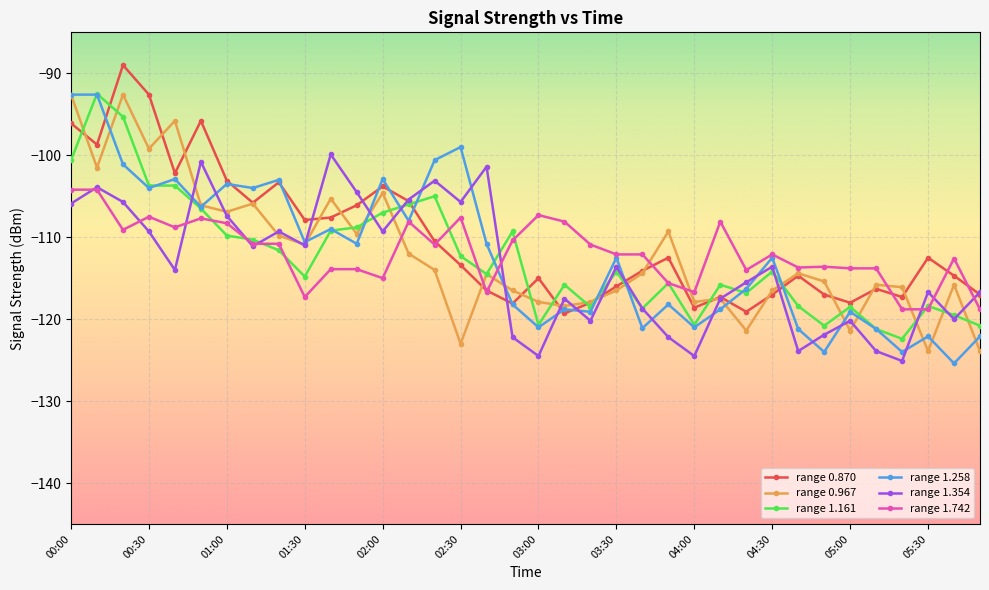

What is the highest value of the range 1.742 series?

-104.2